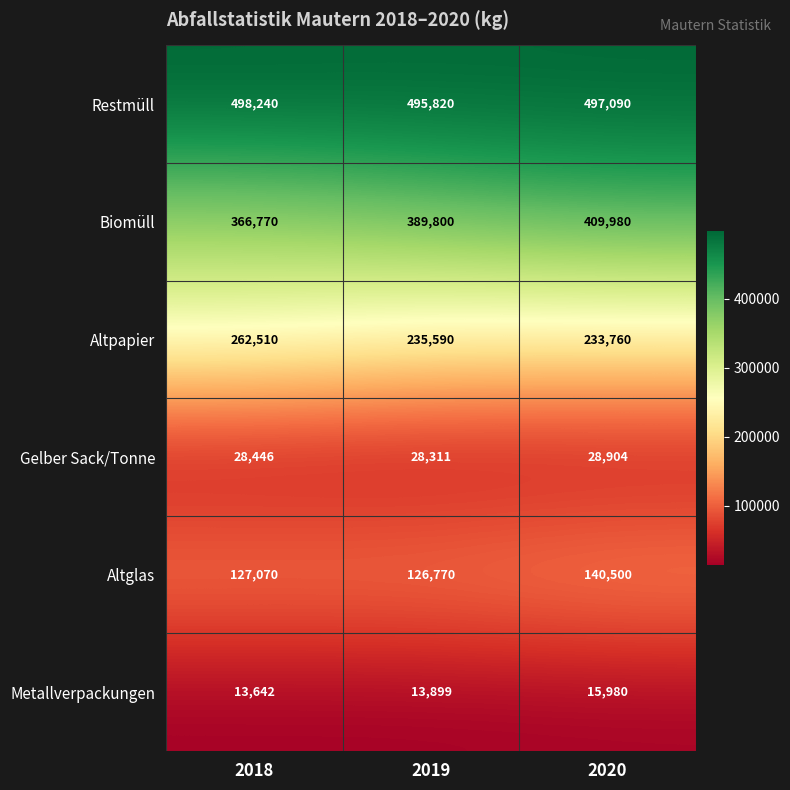

At how many categories does at least one series exceed 256030?

3